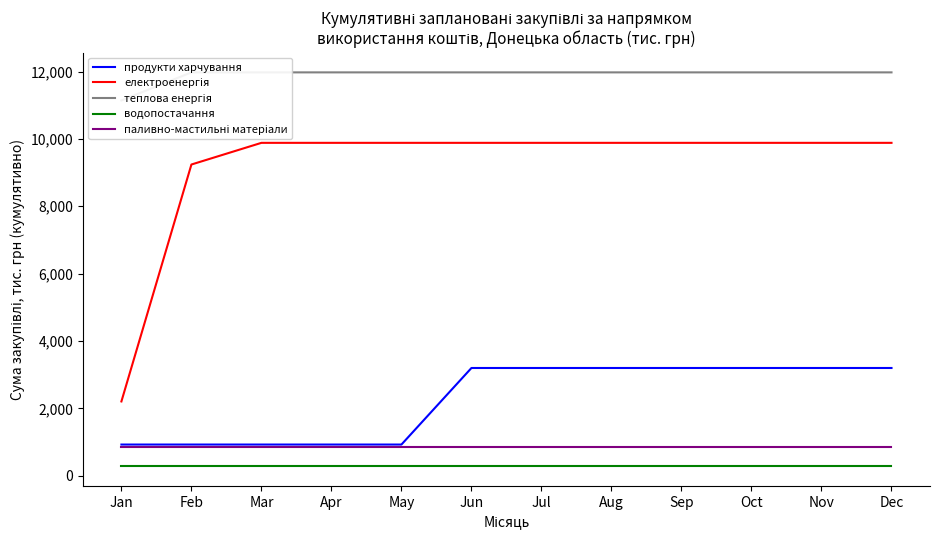

True or false: продукти харчування has more than 1 interior local peaks.

False